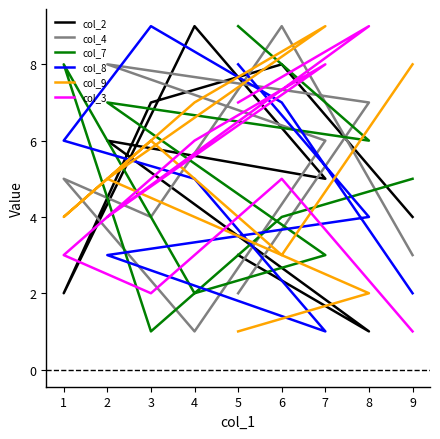

Rank the series at 4 from highest to lowest value.

col_2, col_9, col_3, col_8, col_7, col_4